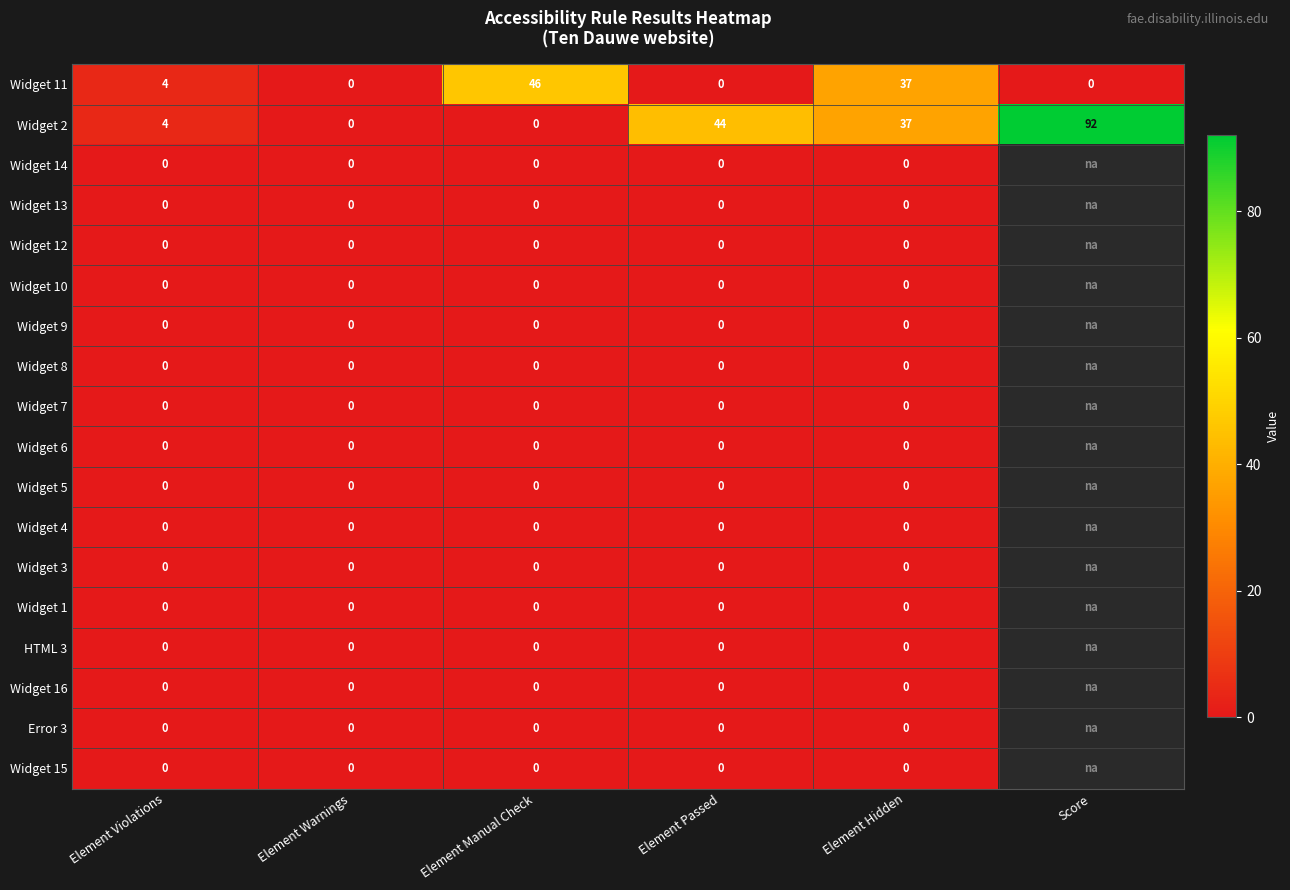

Between Element Passed and Element Violations, which is larger?

Element Violations